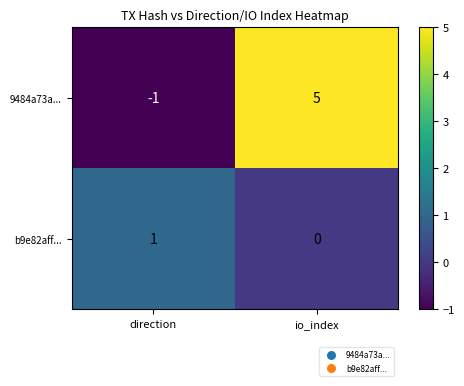

At how many categories does at least one series exceed 0?

2